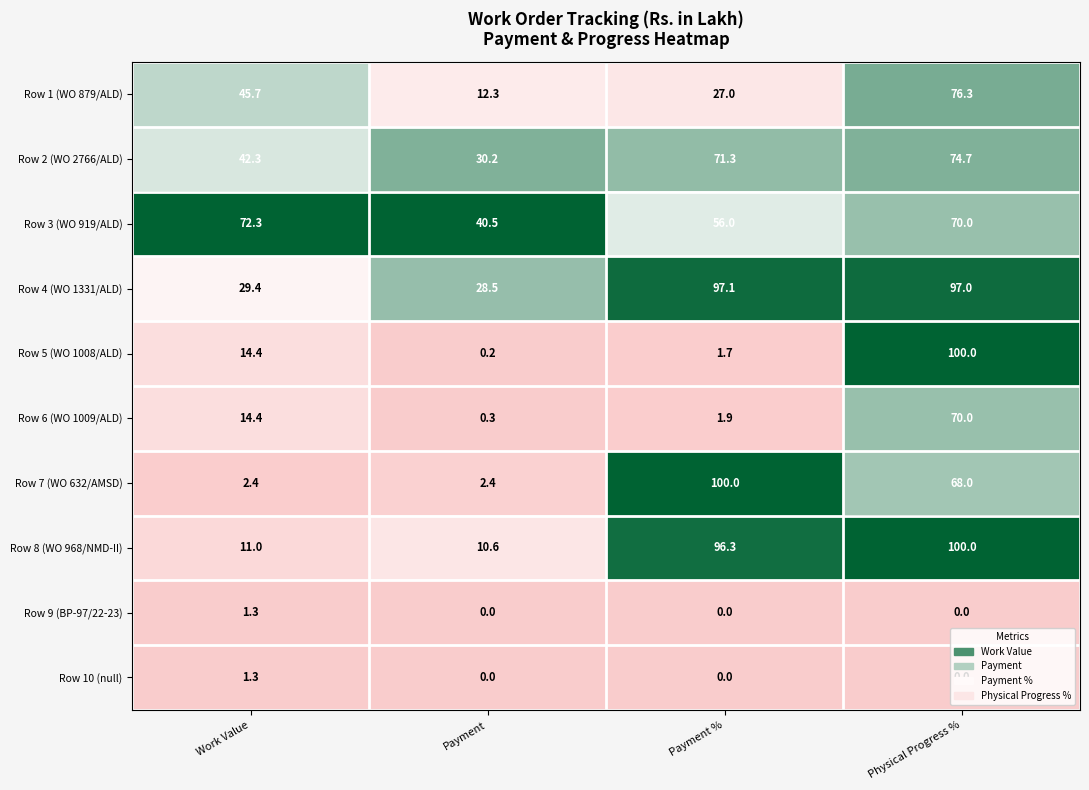

What is the greatest value displayed?

100.0